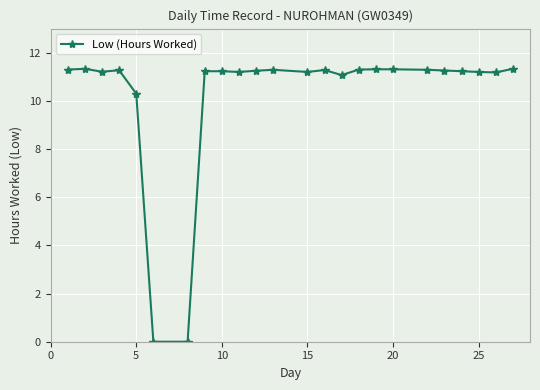

What is the greatest value displayed?

11.3